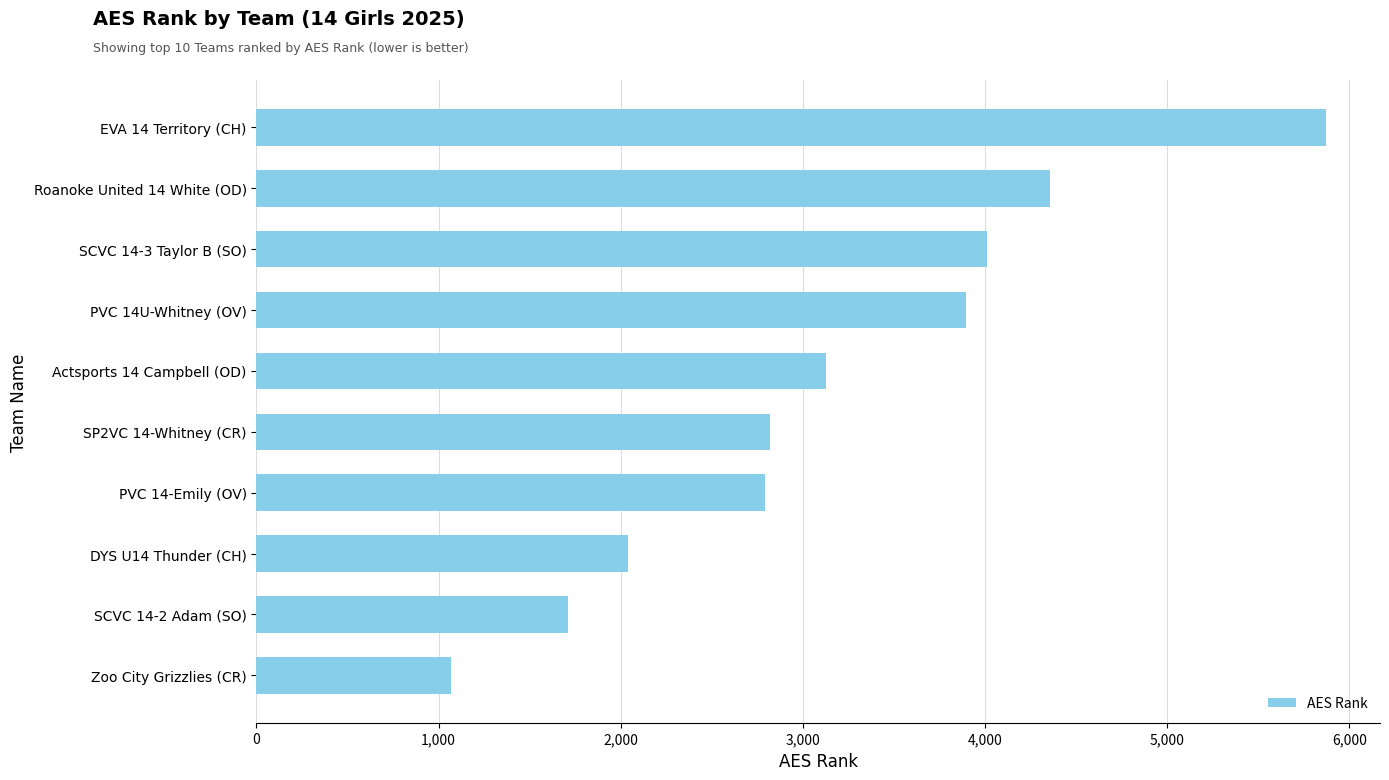

The value at EVA 14 Territory (CH) is 5875. True or false?

True